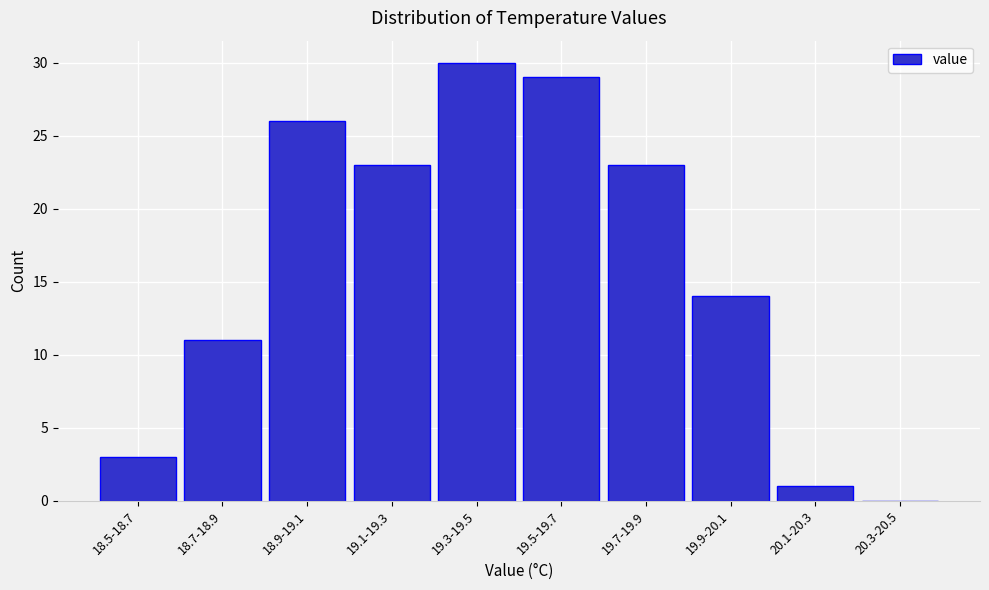

Reading left to right, extract all data points from this chart.

18.5-18.7=3	18.7-18.9=11	18.9-19.1=26	19.1-19.3=23	19.3-19.5=30	19.5-19.7=29	19.7-19.9=23	19.9-20.1=14	20.1-20.3=1	20.3-20.5=0